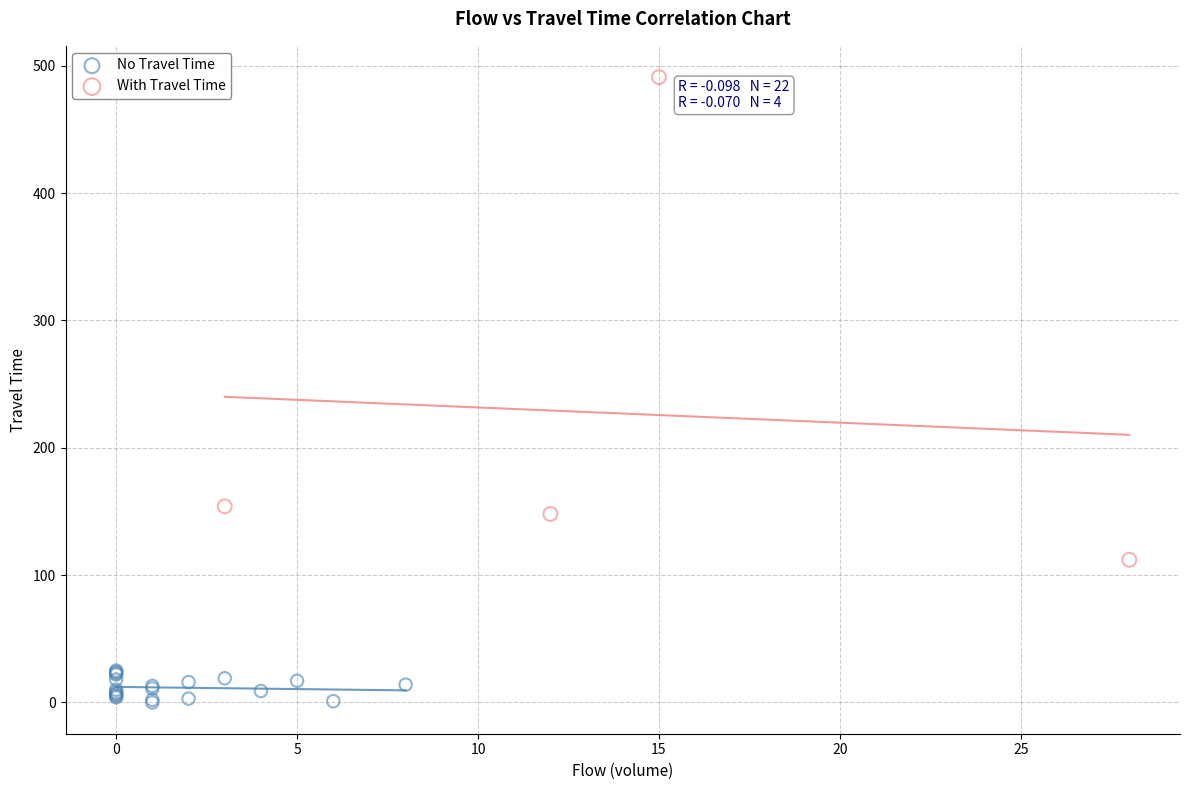

Which series contains the lowest Y value?

No Travel Time